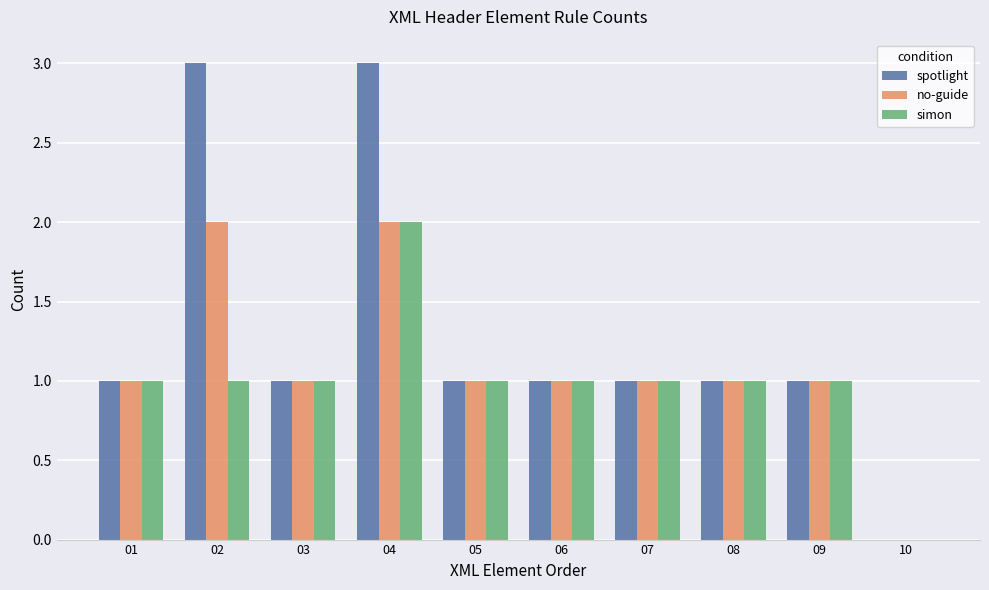

How many groups of bars are there?

10